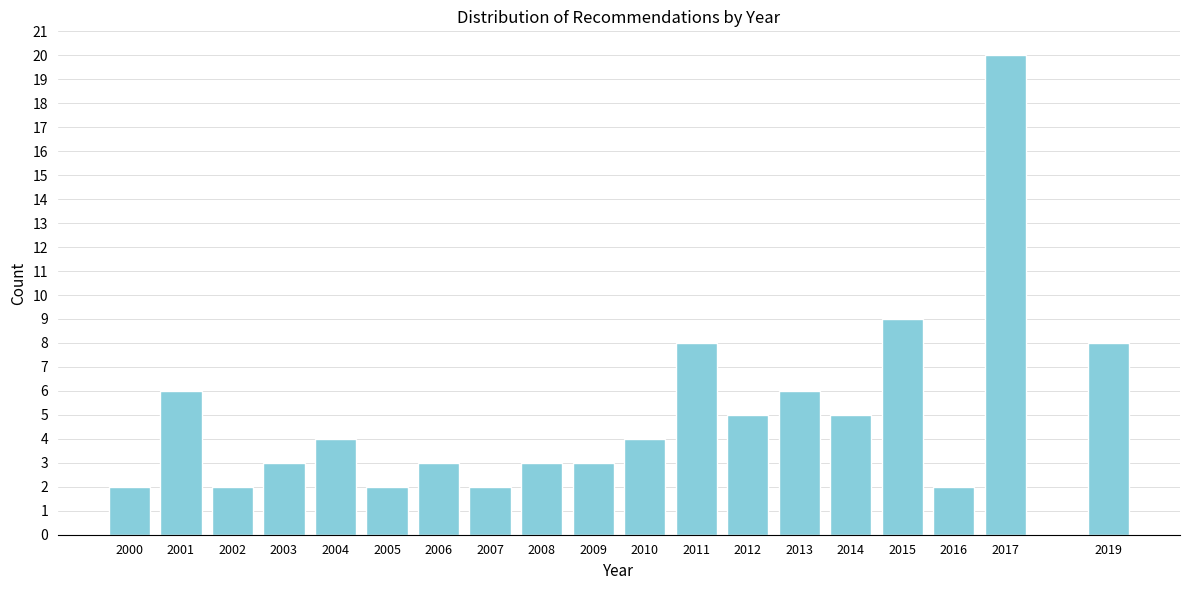

Reading left to right, transcribe all the data shown in this chart.

2000=2	2001=6	2002=2	2003=3	2004=4	2005=2	2006=3	2007=2	2008=3	2009=3	2010=4	2011=8	2012=5	2013=6	2014=5	2015=9	2016=2	2017=20	2019=8